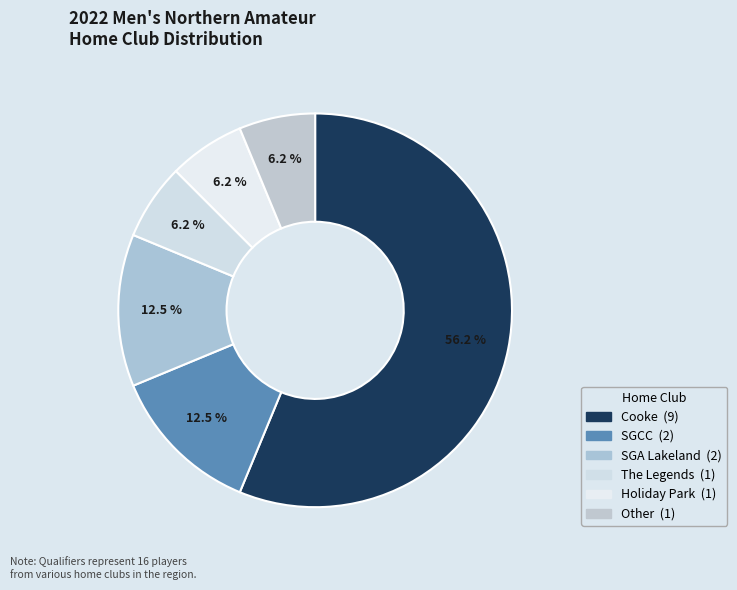

To the nearest percent, what is the difference between the largest and smallest slice percentages?

50%